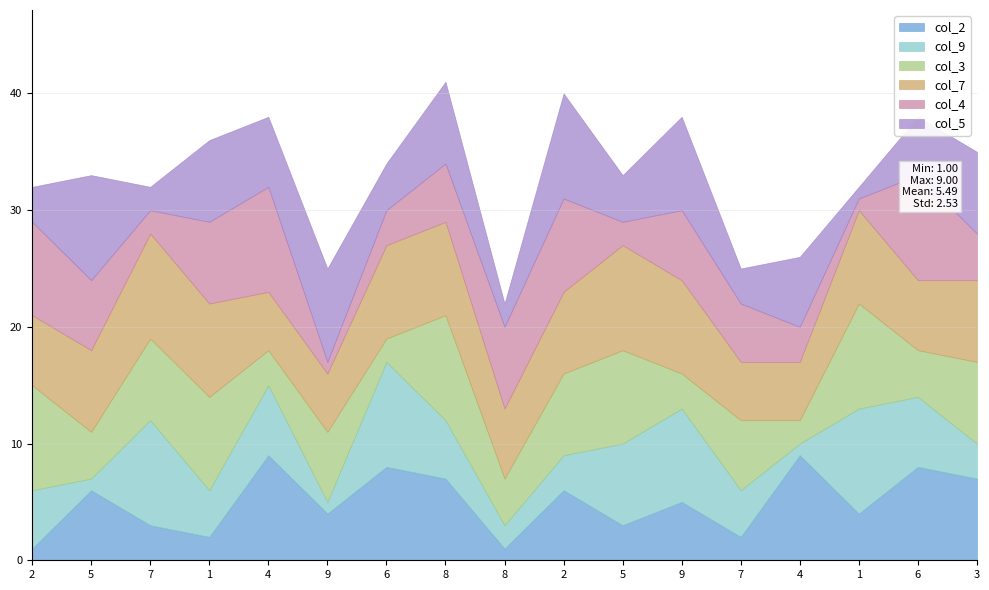

Is the value of col_5 at 6 greater than the value of col_9 at 6?

No